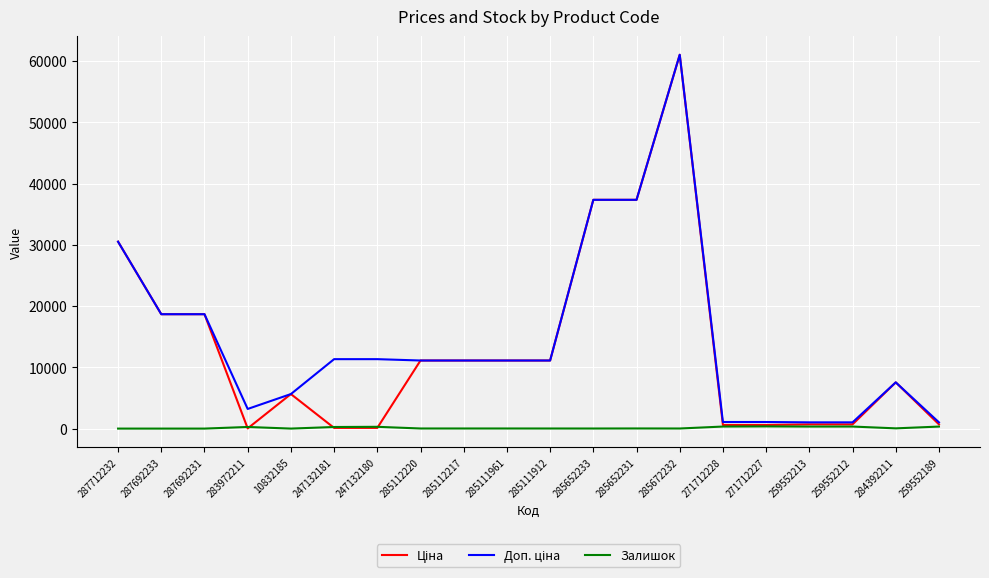

How many lines are shown in the chart?

3